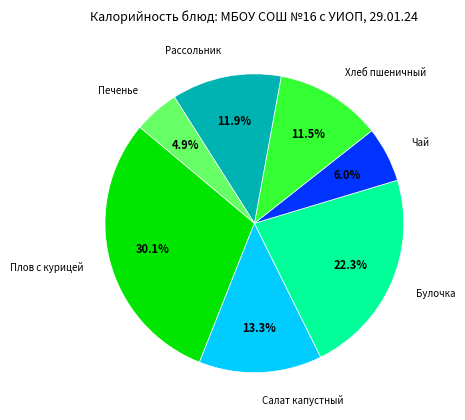

Is there a majority slice in this chart?

No